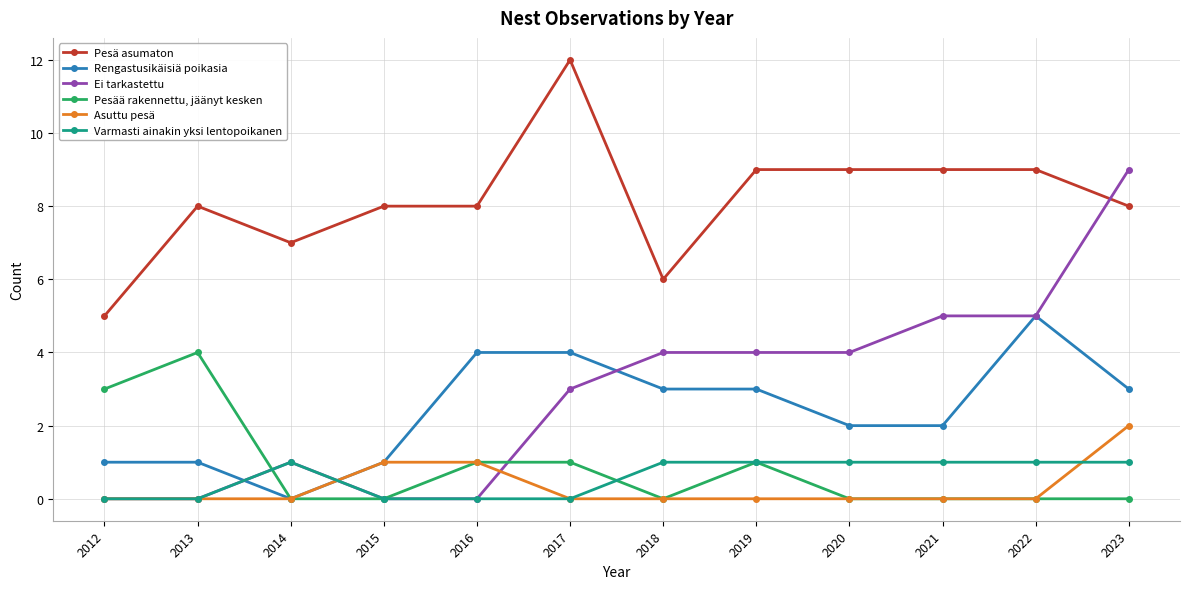

At which category does Pesä asumaton reach its first local peak?

2013